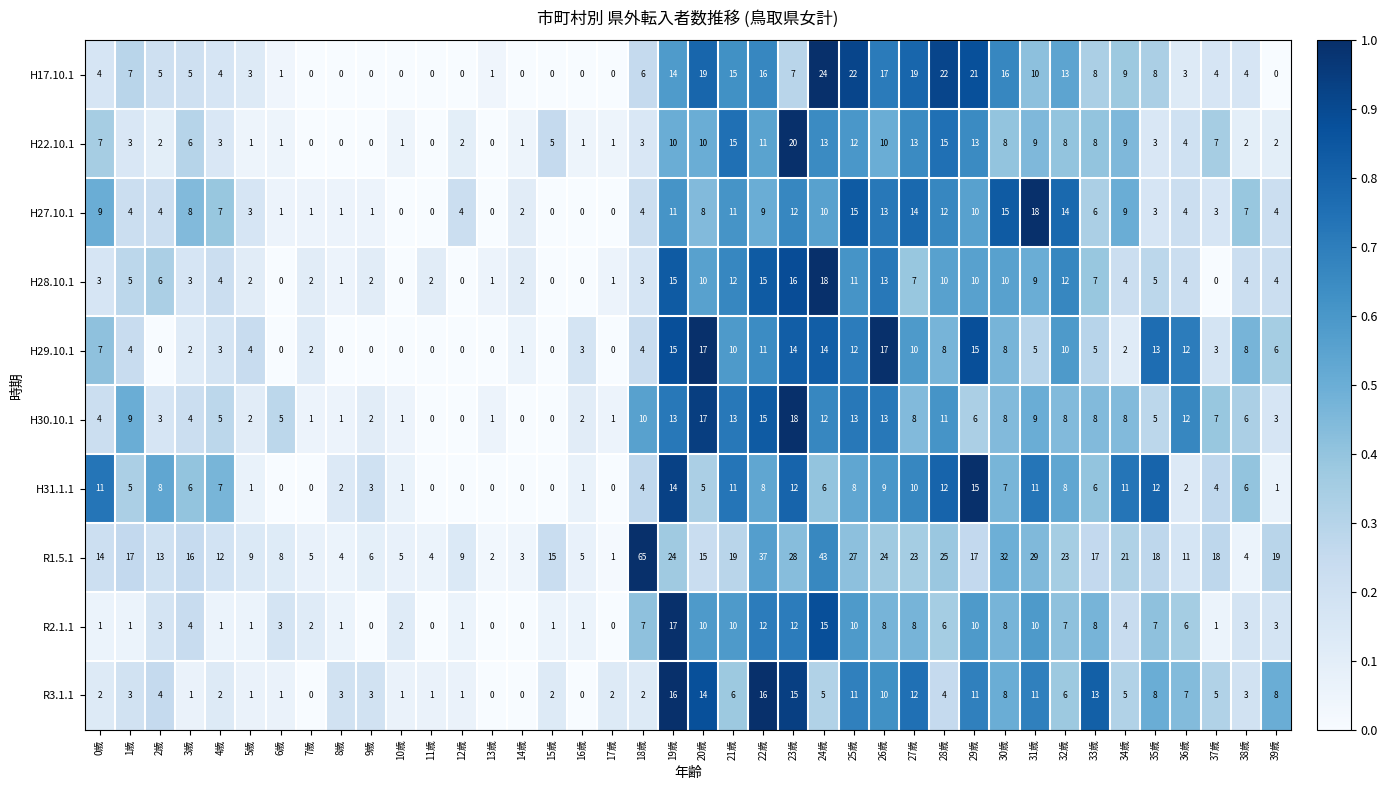

What is the spread (max minus min) of values at 39歳?

19